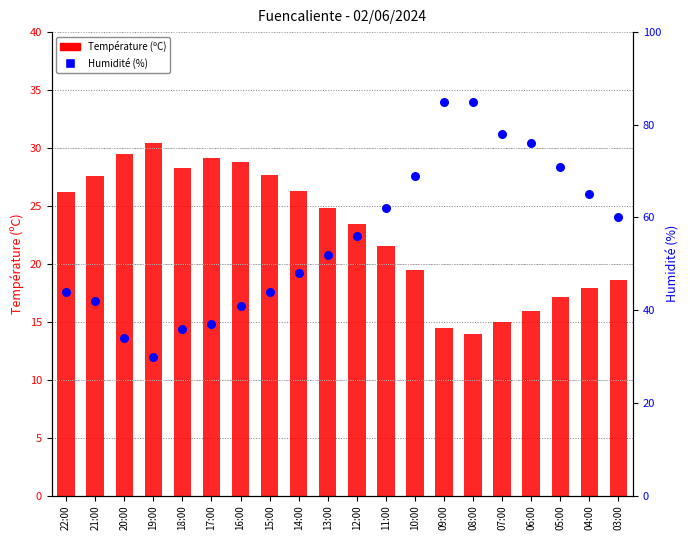

Which series has the largest Y range (max minus min)?

Humidité (%)